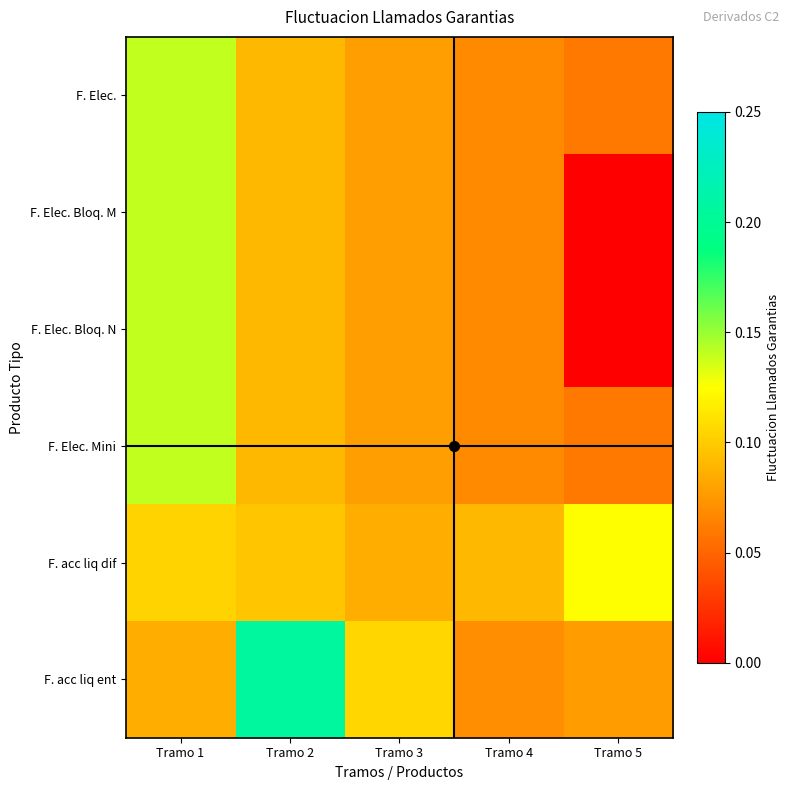

Reading left to right, extract all data points from this chart.

F. Elec.: Tramo 1=0.1	Tramo 2=0.1	Tramo 3=0.1	Tramo 4=0.1	Tramo 5=0.1
F. Elec. Bloq. M: Tramo 1=0.1	Tramo 2=0.1	Tramo 3=0.1	Tramo 4=0.1	Tramo 5=0.0
F. Elec. Bloq. N: Tramo 1=0.1	Tramo 2=0.1	Tramo 3=0.1	Tramo 4=0.1	Tramo 5=0.0
F. Elec. Mini: Tramo 1=0.1	Tramo 2=0.1	Tramo 3=0.1	Tramo 4=0.1	Tramo 5=0.1
F. acc liq dif: Tramo 1=0.1	Tramo 2=0.1	Tramo 3=0.1	Tramo 4=0.1	Tramo 5=0.1
F. acc liq ent: Tramo 1=0.1	Tramo 2=0.2	Tramo 3=0.1	Tramo 4=0.1	Tramo 5=0.1